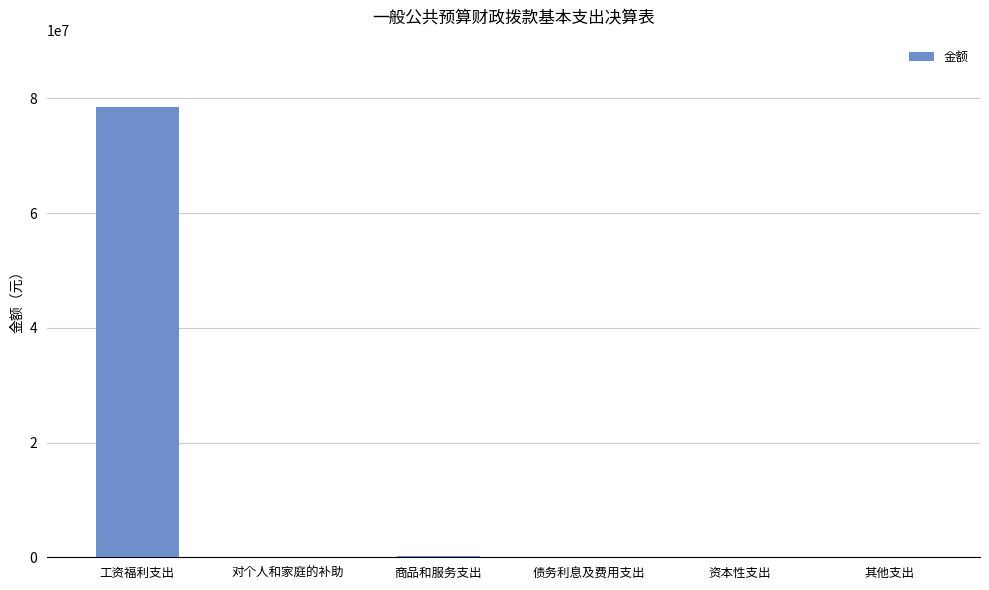

How many categories are shown in the chart?

6